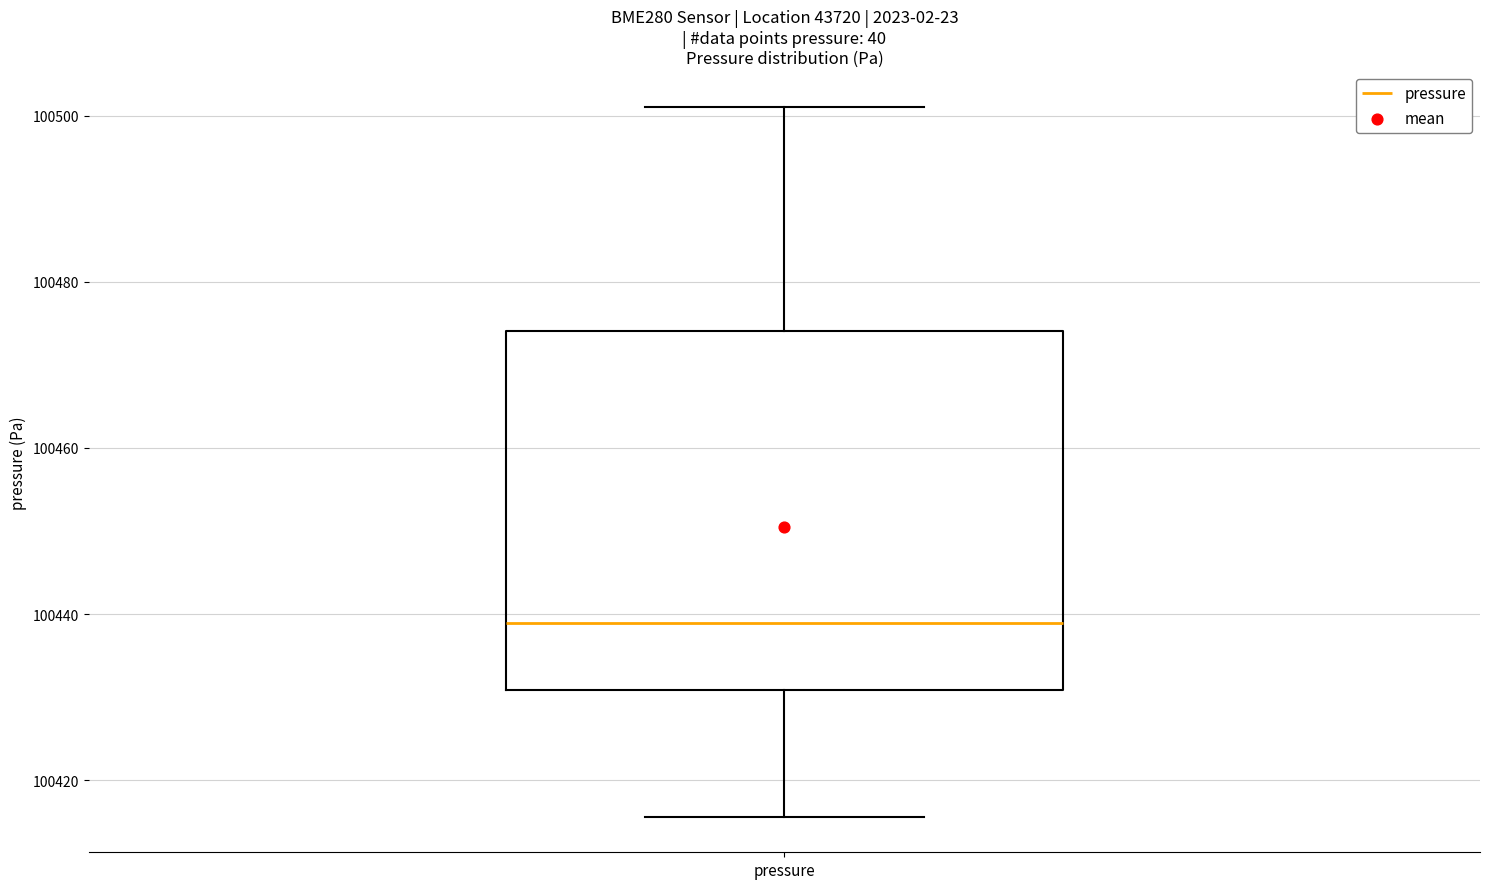

Read this box plot against the y-axis: the position of the median line, the range covered by the box, and the ends of both whiskers. The values are not printed on the chart, so give them approximately, as read against the axis.

median 100438, box 100430 to 100474, whiskers 100416 to 100502